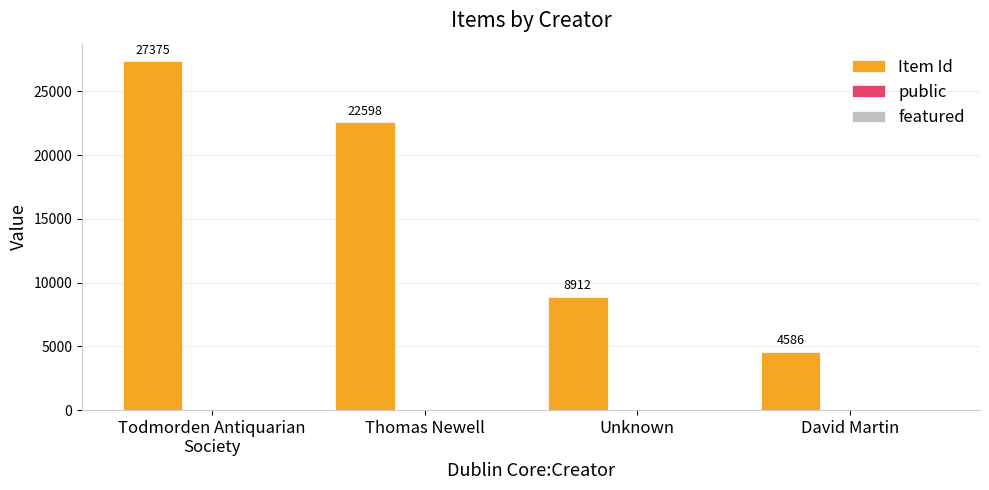

At which category does the chart reach its peak across all series?

Todmorden Antiquarian
Society